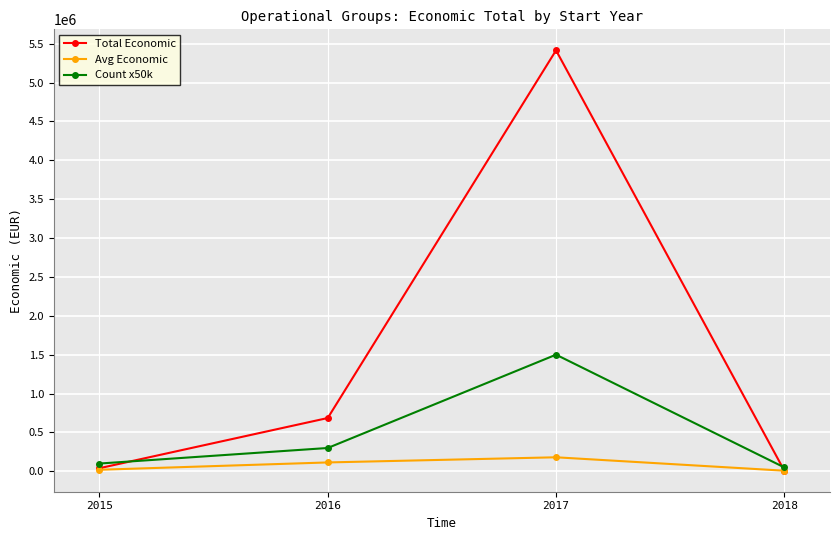

How many lines are shown in the chart?

3